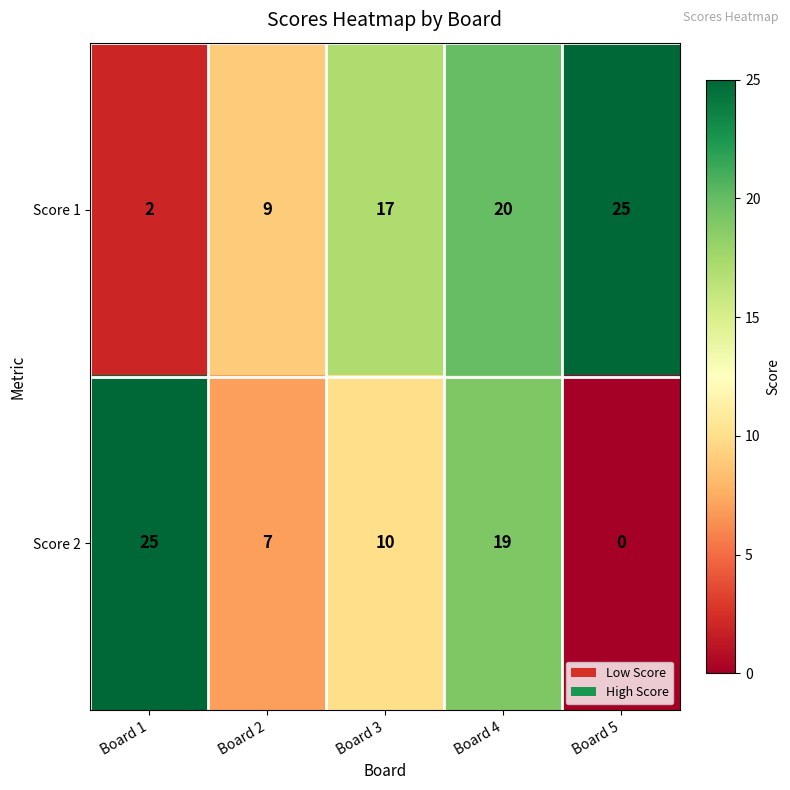

Reading left to right, list all the values displayed in this chart.

Score 1: 2	9	17	20	25
Score 2: 25	7	10	19	0